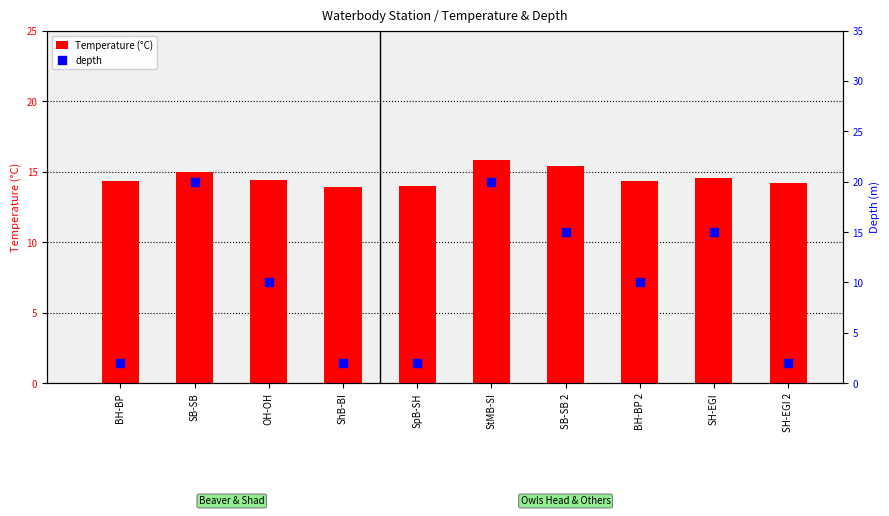

Which series has the widest spread of Y values?

depth